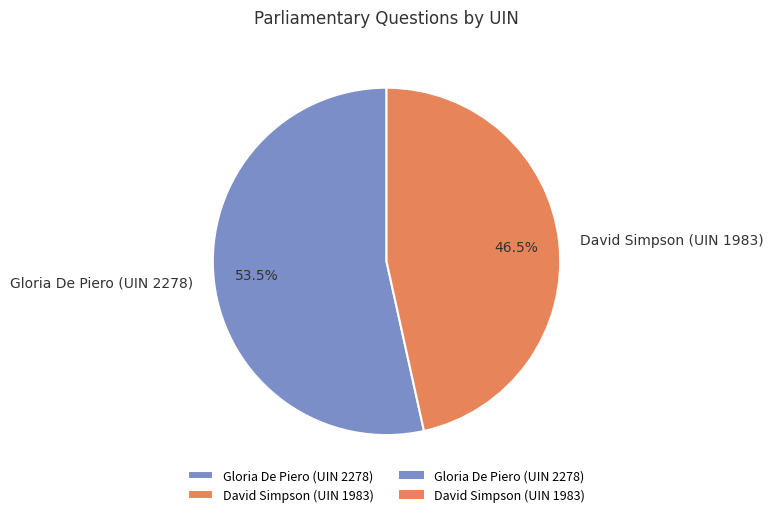

Which has a higher value, David Simpson (UIN 1983) or Gloria De Piero (UIN 2278)?

Gloria De Piero (UIN 2278)